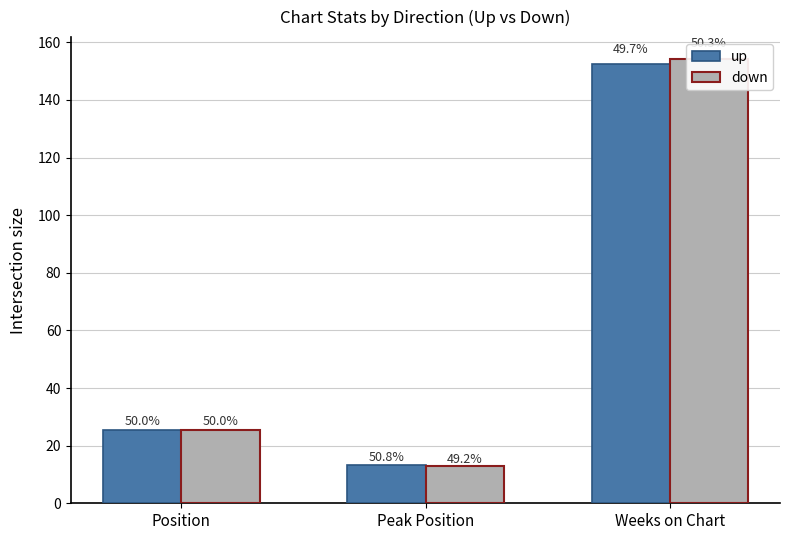

How many data points does each series have?

3